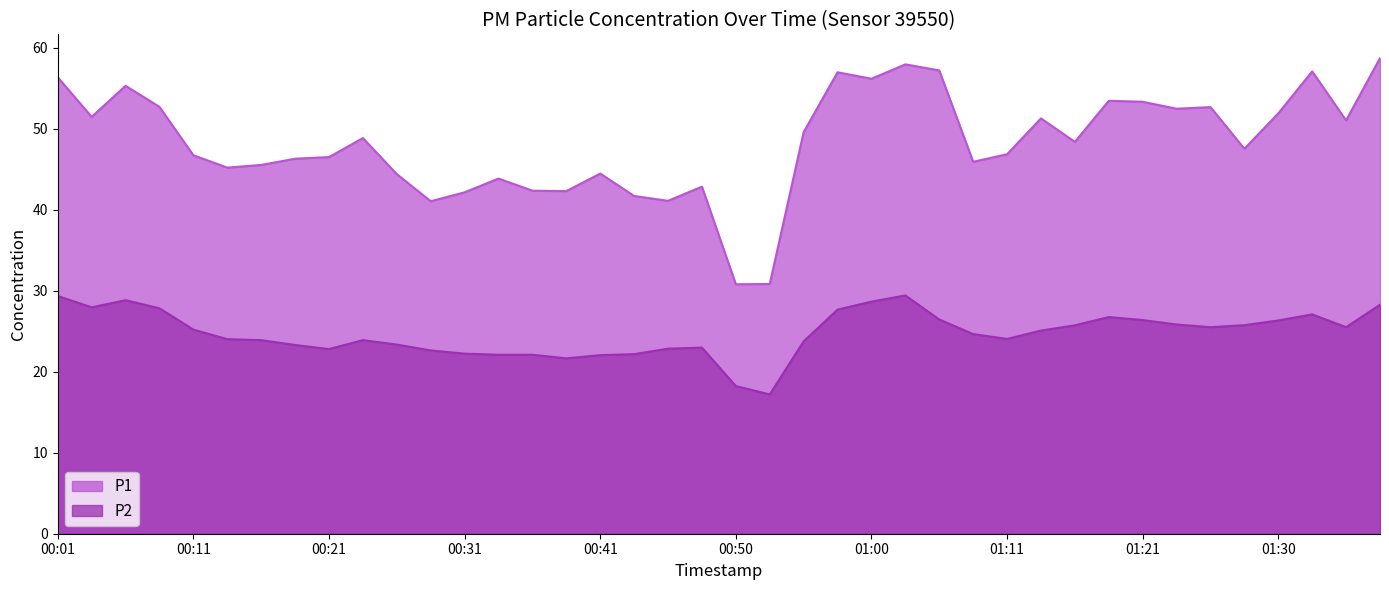

What is the label of the 6th point from the right?

01:26